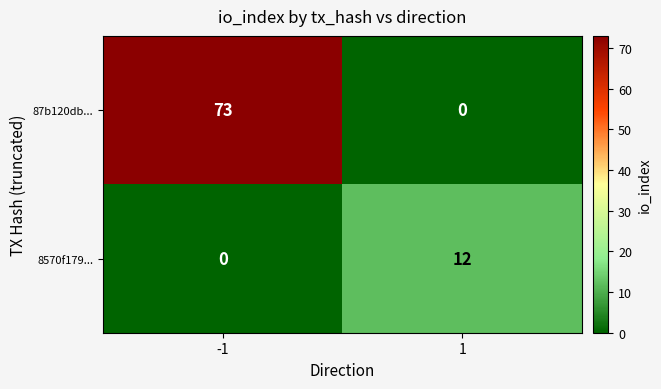

List the labels in order of 87b120db... value, smallest first.

1, -1